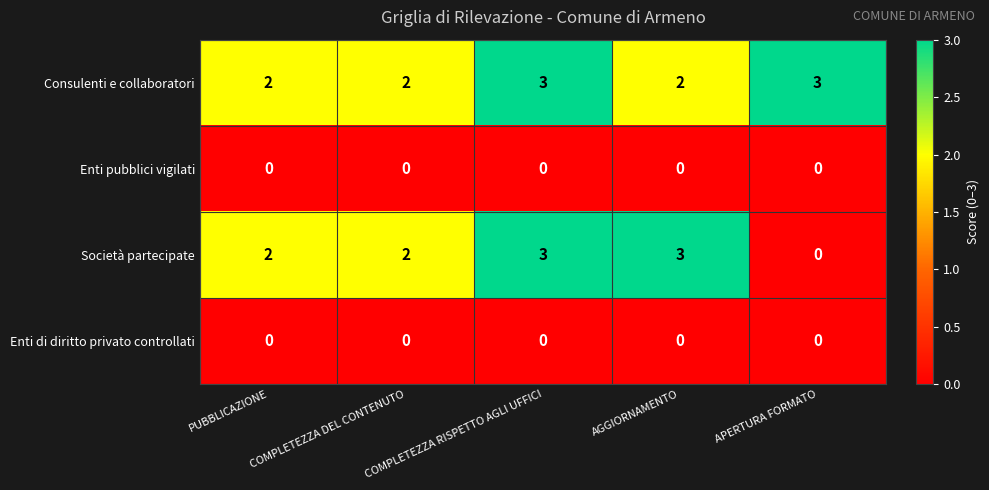

Is the value of Enti pubblici vigilati at COMPLETEZZA DEL CONTENUTO greater than the value of Consulenti e collaboratori at COMPLETEZZA DEL CONTENUTO?

No